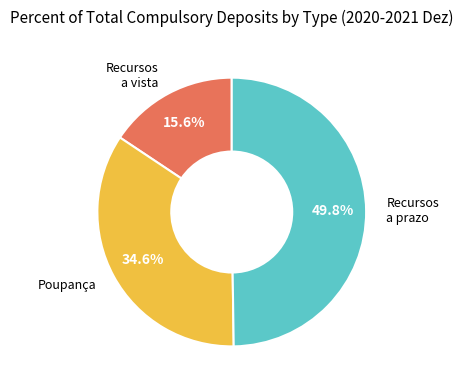

To the nearest percent, what is the average slice percentage?

33%